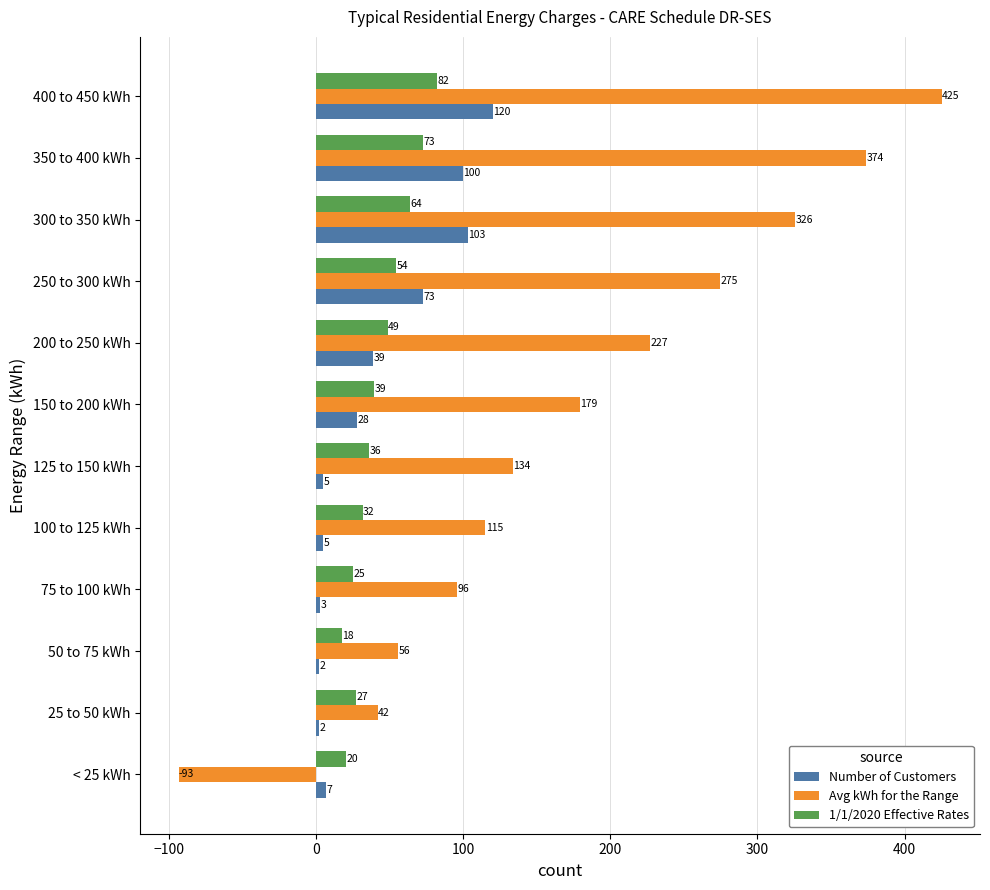

How many negative values does the Avg kWh for the Range series have?

1